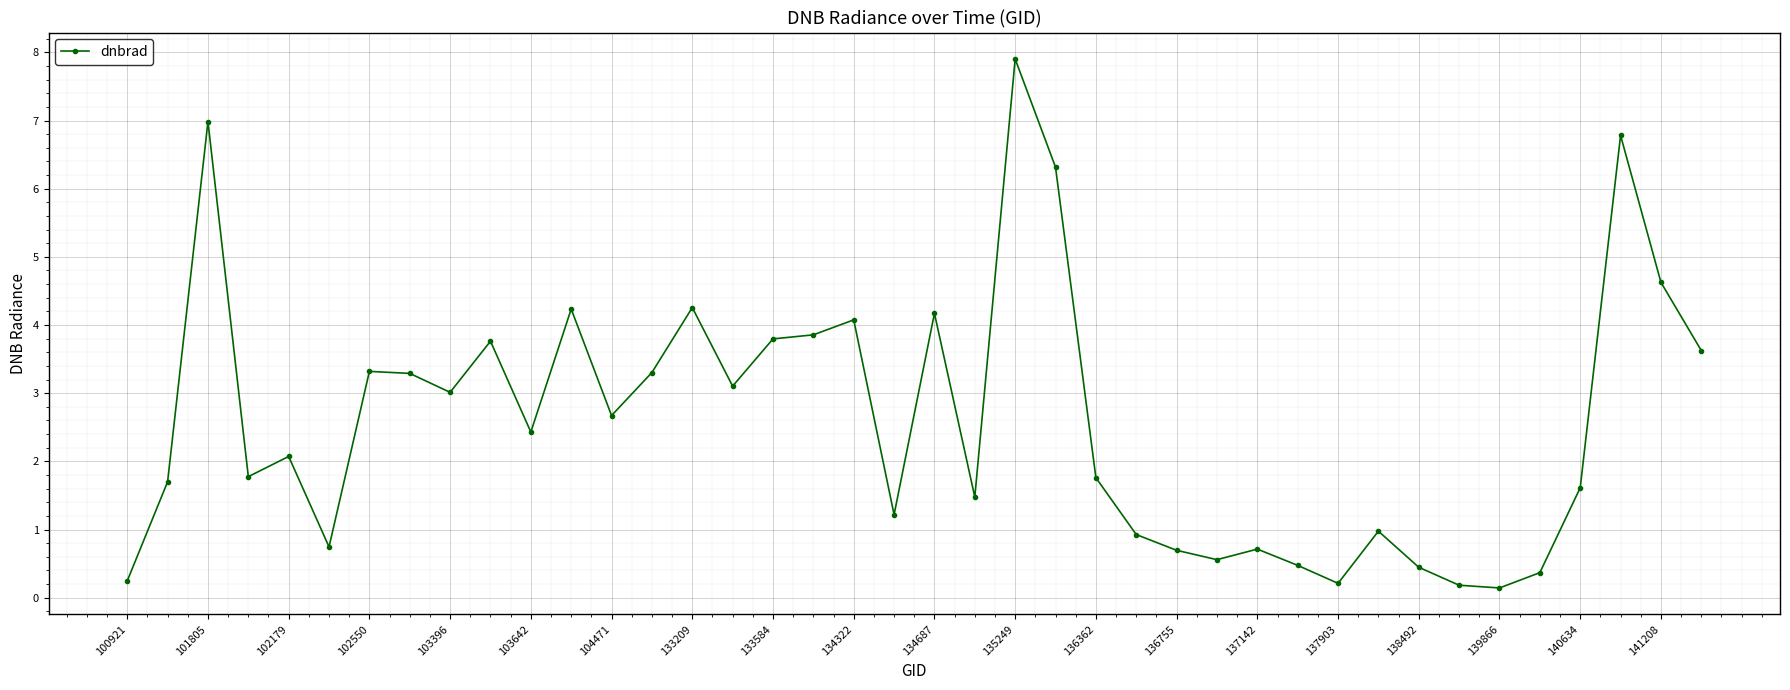

True or false: there are more than 2 points higher than both neighbors.

True